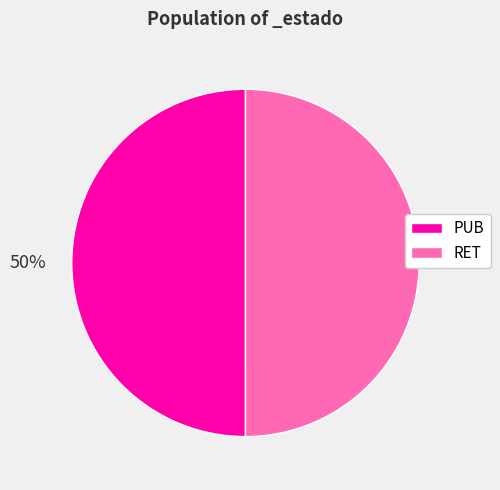

To the nearest percent, what portion does RET represent?

50%